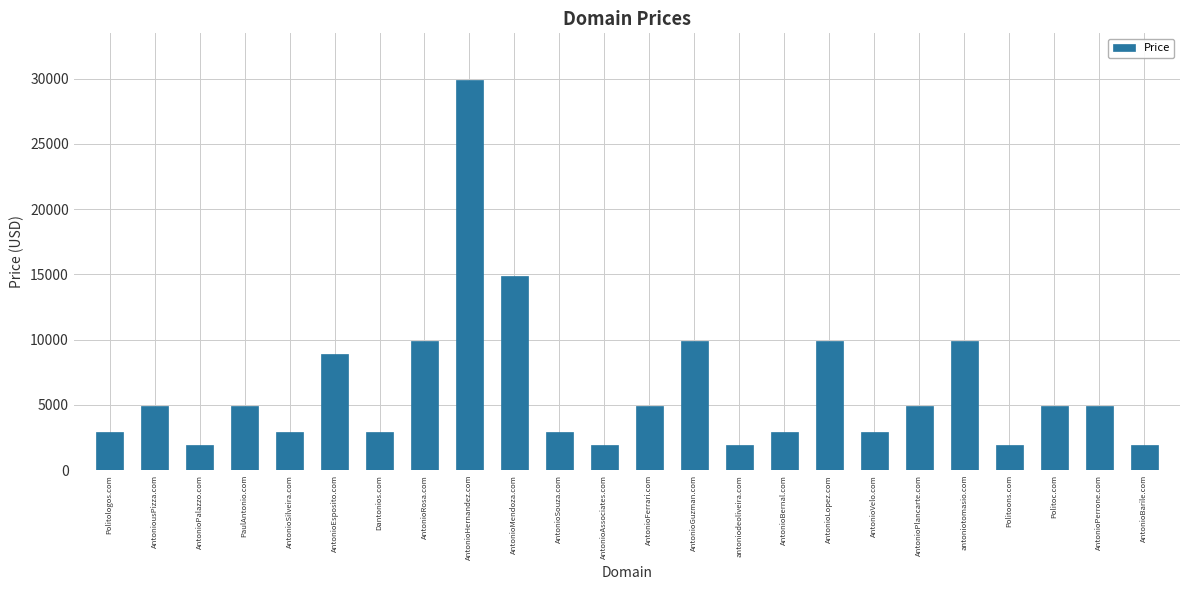

Does the chart contain any negative values?

No